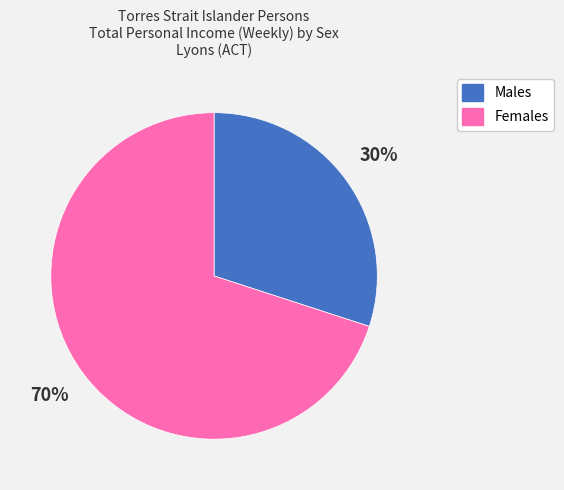

To the nearest percent, what is the average slice percentage?

50%